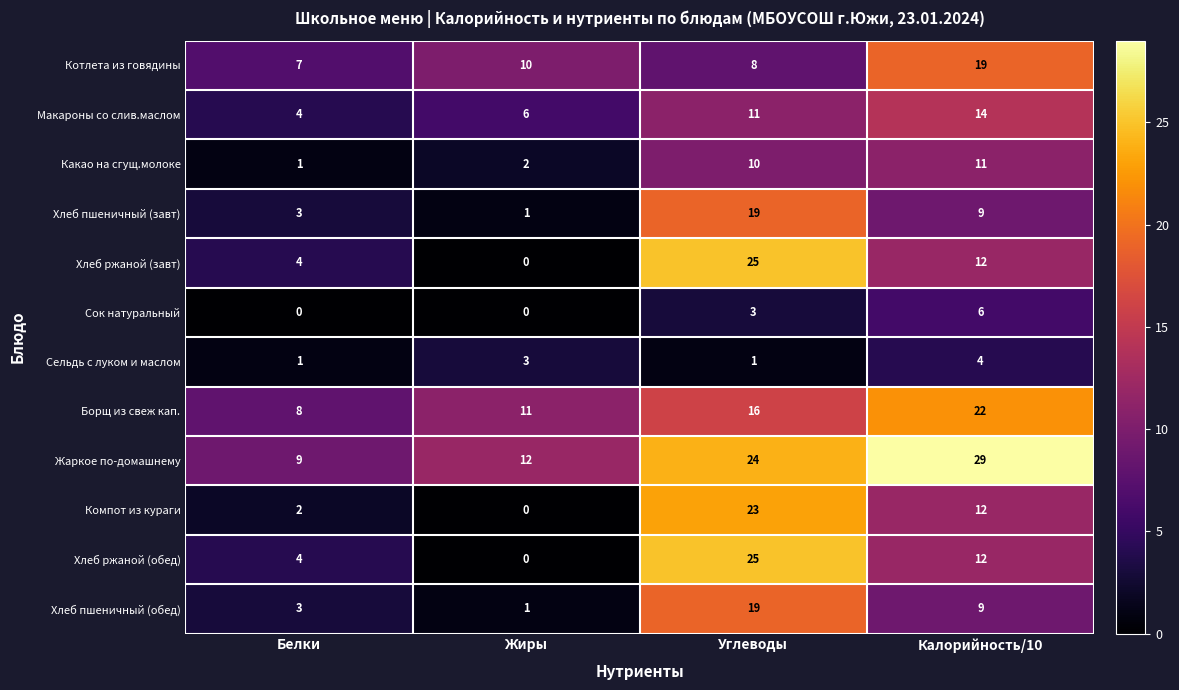

What is the difference between the maximum and minimum values in the Хлеб пшеничный (обед) series?

18